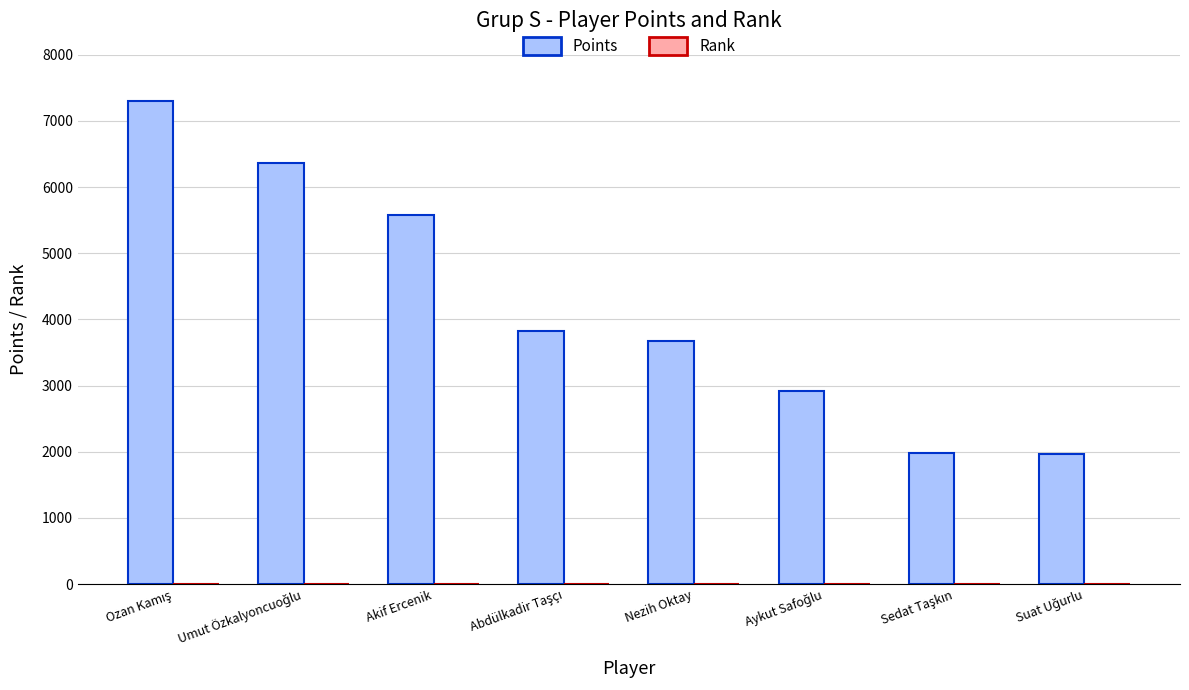

Which series has the largest total across all categories?

Points